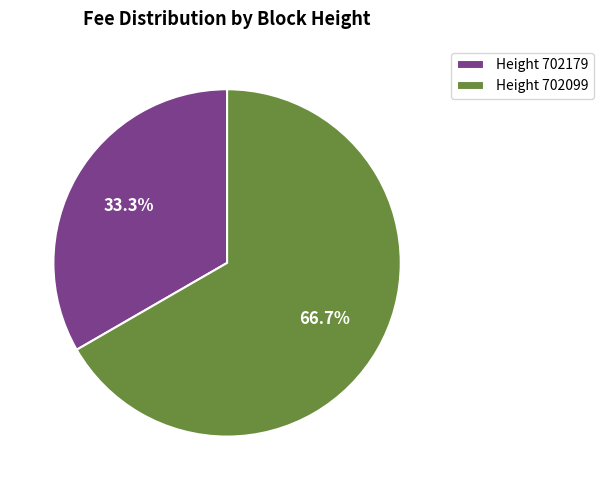

Rank the categories by value from highest to lowest.

Height 702099, Height 702179